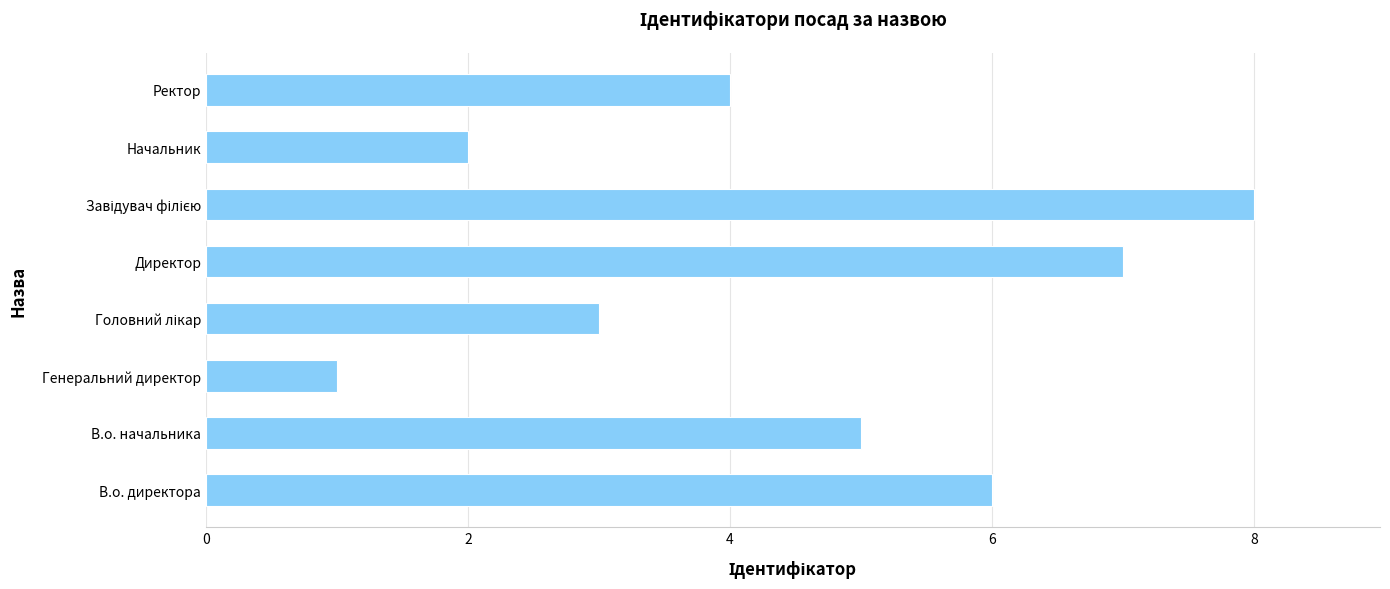

What value does the data have at В.о. начальника?

5